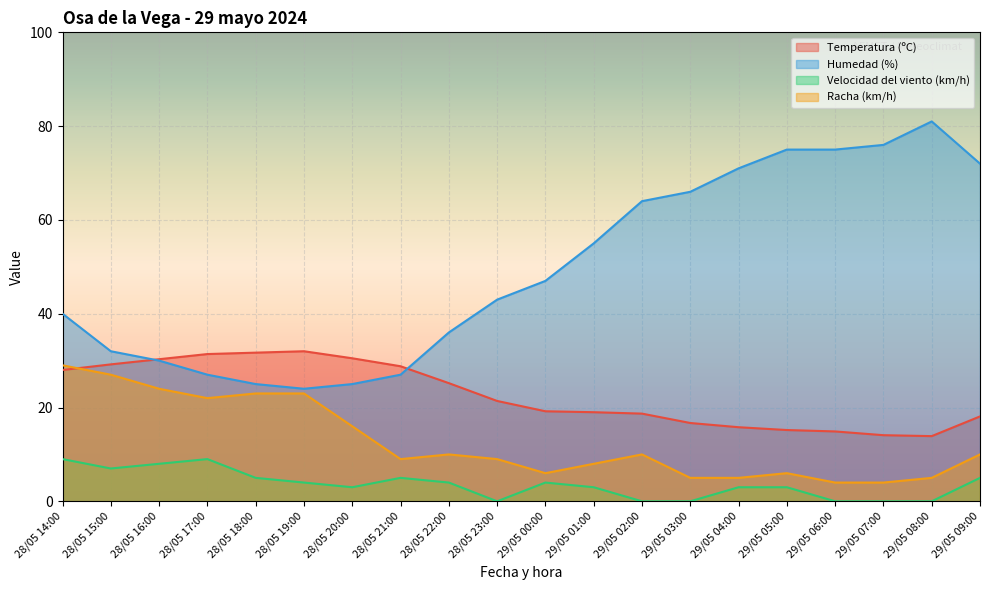

How many data points in Velocidad del viento (km/h) are less than 4?

10